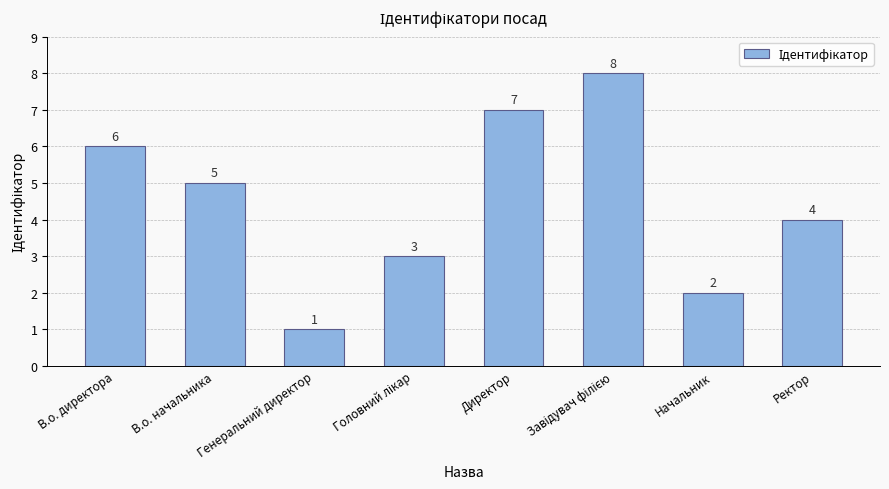

What is the maximum value shown in the chart?

8